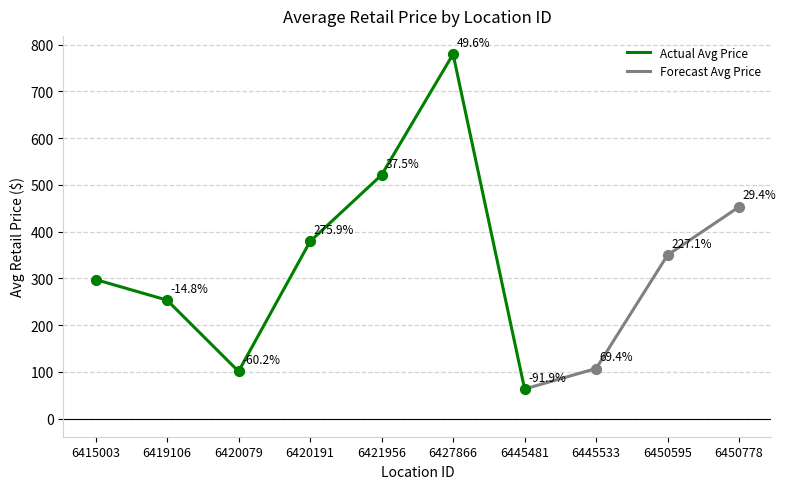

Approximately how many times larger is the value at 6450595 compared to 6427866?

0.4